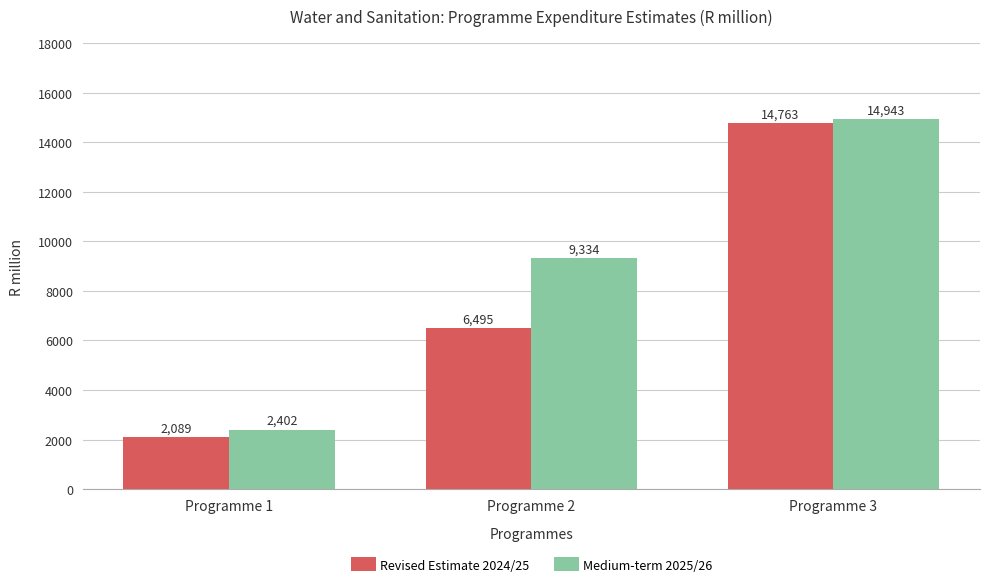

What is the value of the Revised Estimate 2024/25 bar at the 2nd from the left?

6495.1